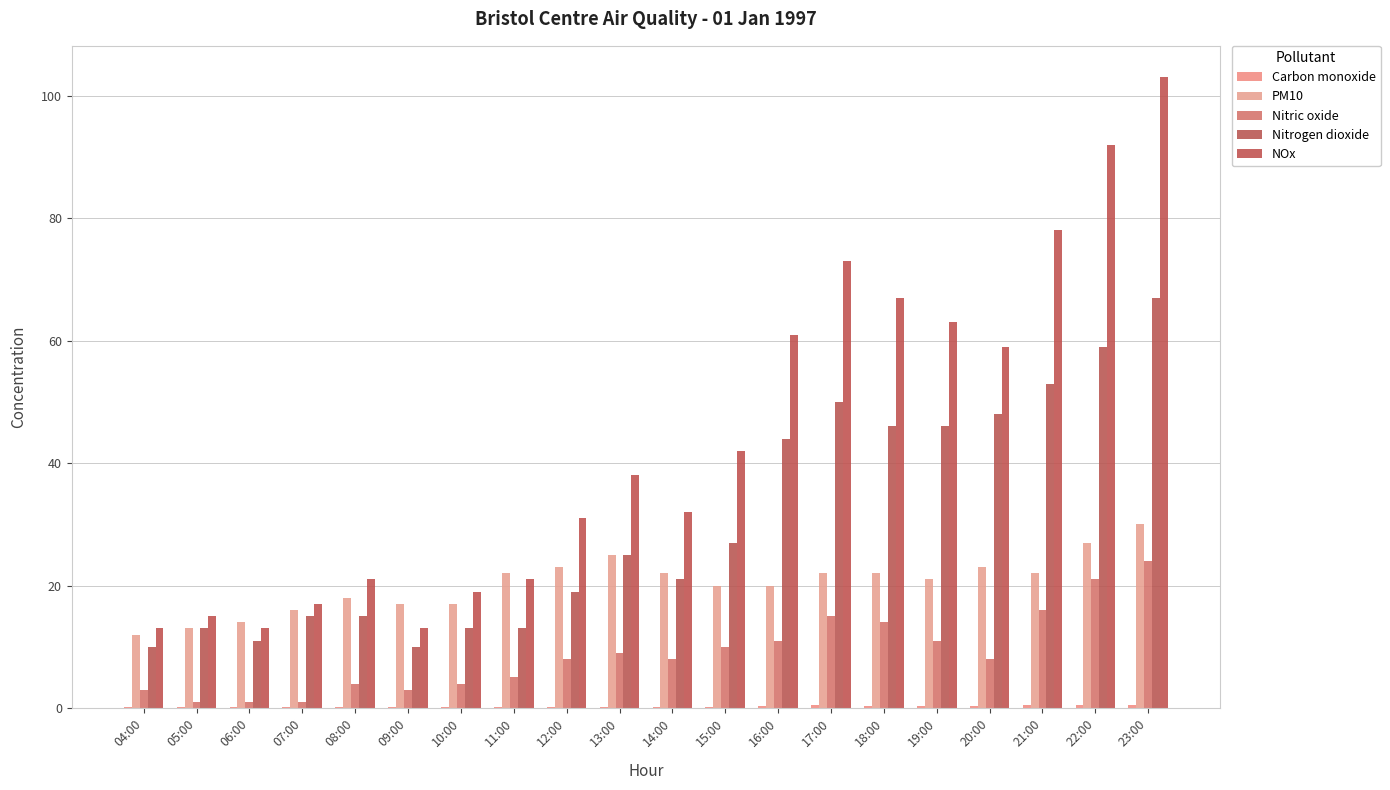

List the series in order of their peak value, lowest first.

Carbon monoxide, Nitric oxide, PM10, Nitrogen dioxide, NOx